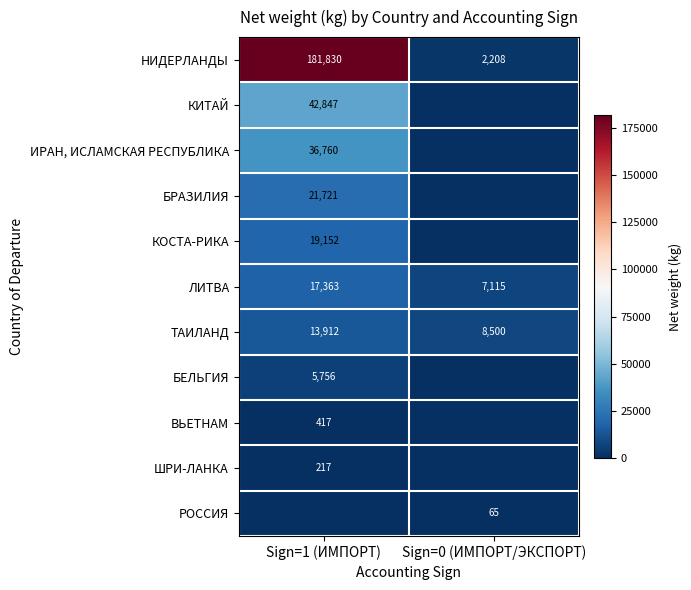

The ТАИЛАНД series shows 14024 at Sign=0 (ИМПОРТ/ЭКСПОРТ). True or false?

False